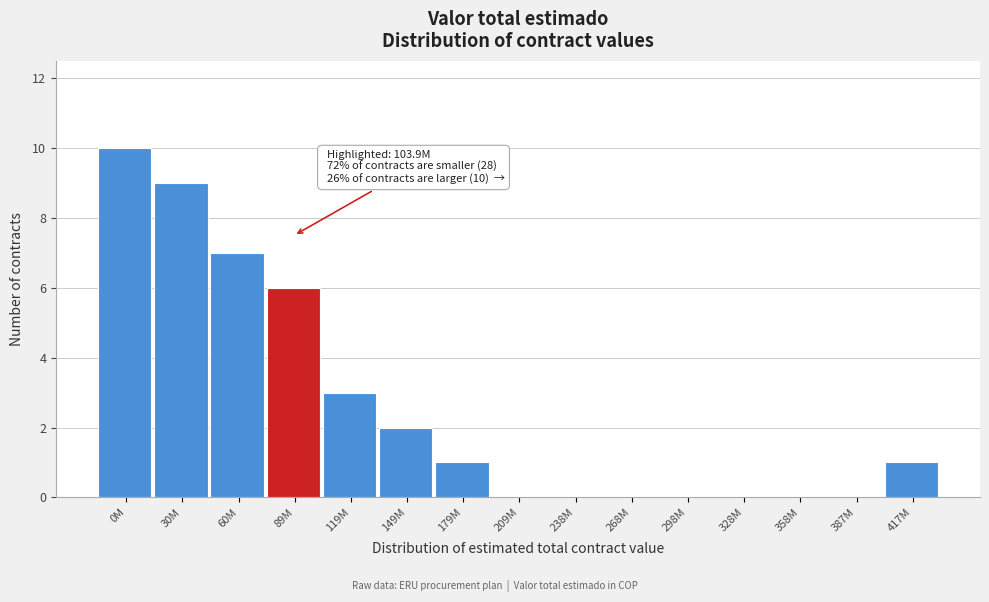

Reading right to left, what are all the values shown in this chart?

417M=1	387M=0	358M=0	328M=0	298M=0	268M=0	238M=0	209M=0	179M=1	149M=2	119M=3	89M=6	60M=7	30M=9	0M=10